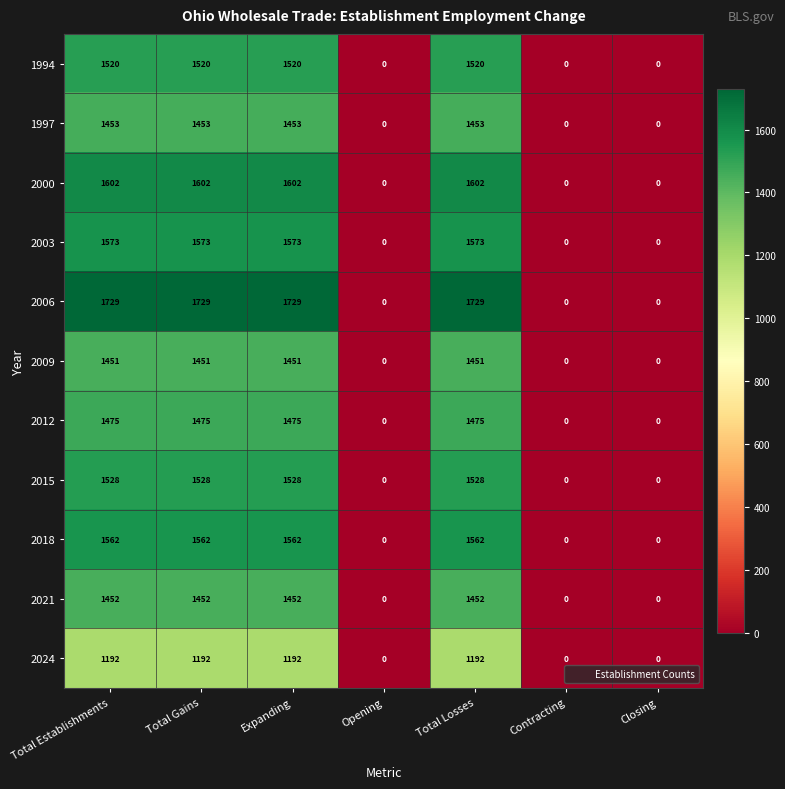

Which series has the largest range (max minus min)?

2006